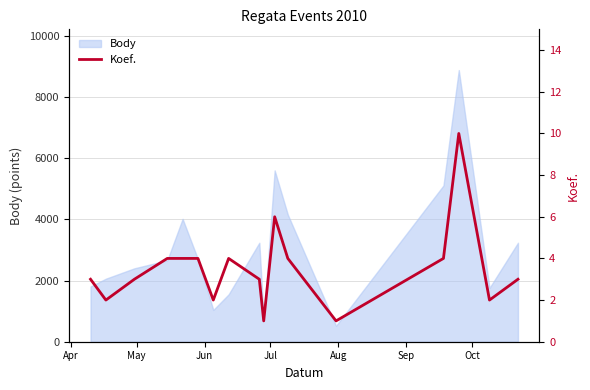

How many lines are shown in the chart?

1